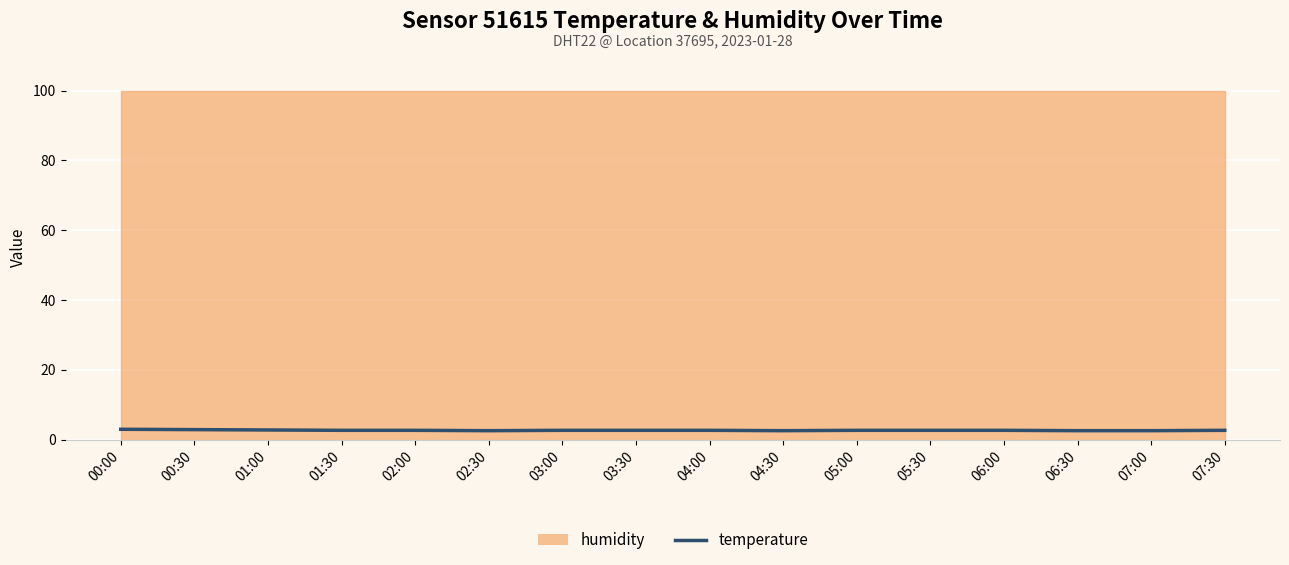

List the labels in order of value, largest first.

00:00, 00:30, 01:00, 01:30, 02:00, 03:00, 03:30, 04:00, 05:00, 05:30, 06:00, 07:30, 02:30, 04:30, 06:30, 07:00